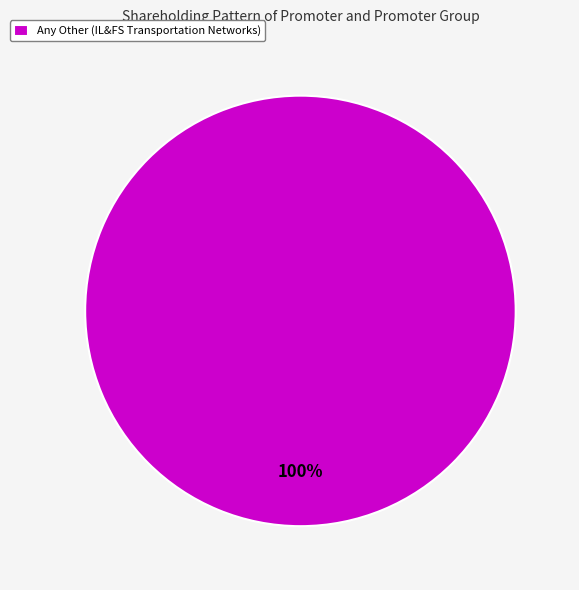

Is there a majority slice in this chart?

Yes